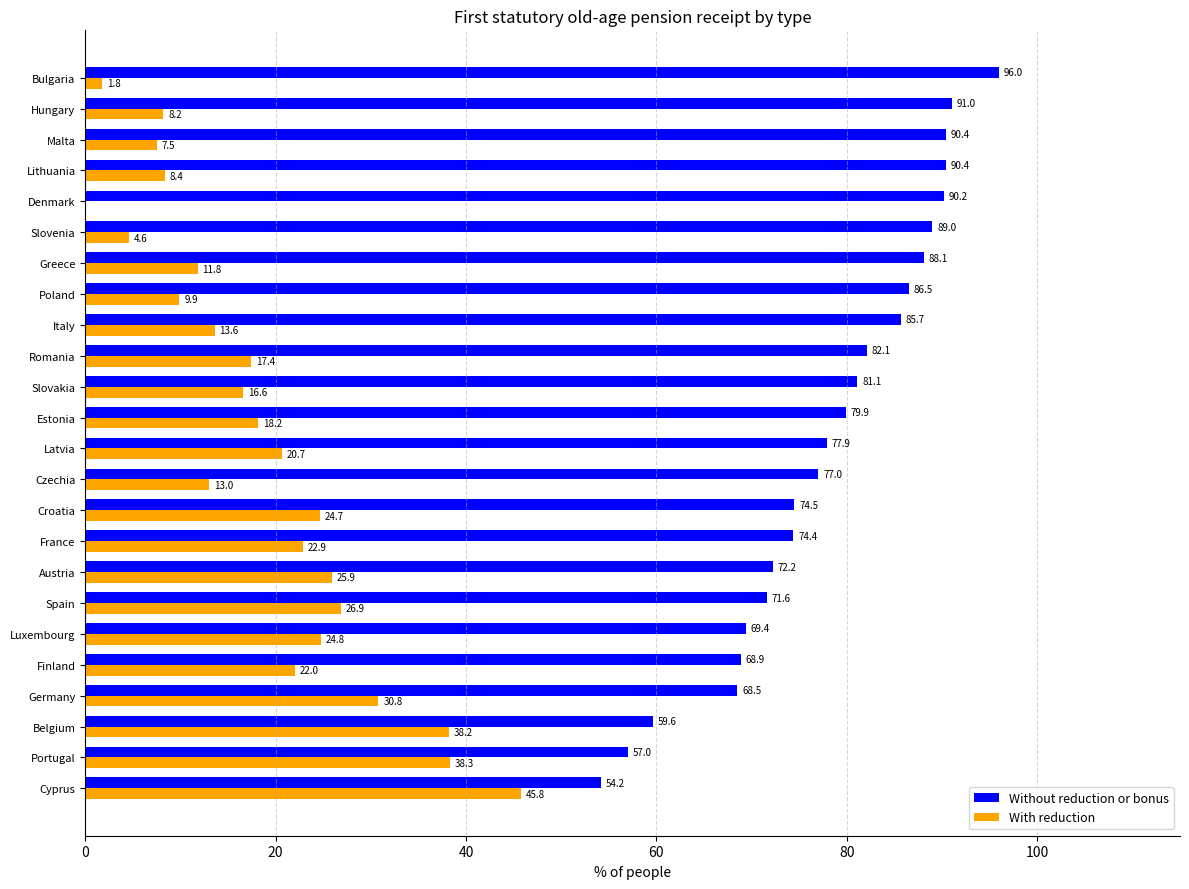

Which series has the widest spread of values?

With reduction